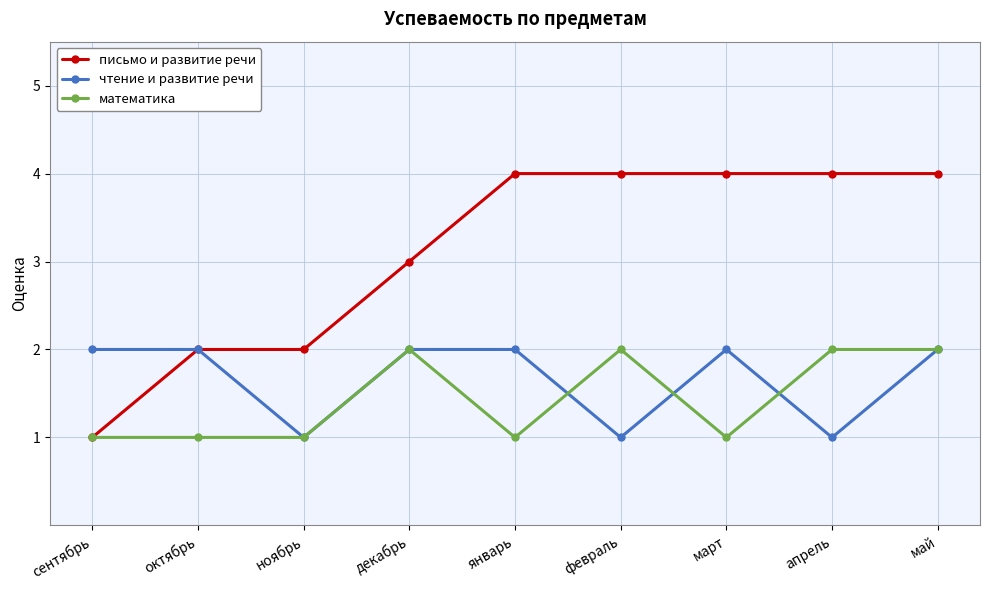

True or false: математика has a value of 1 at сентябрь.

True